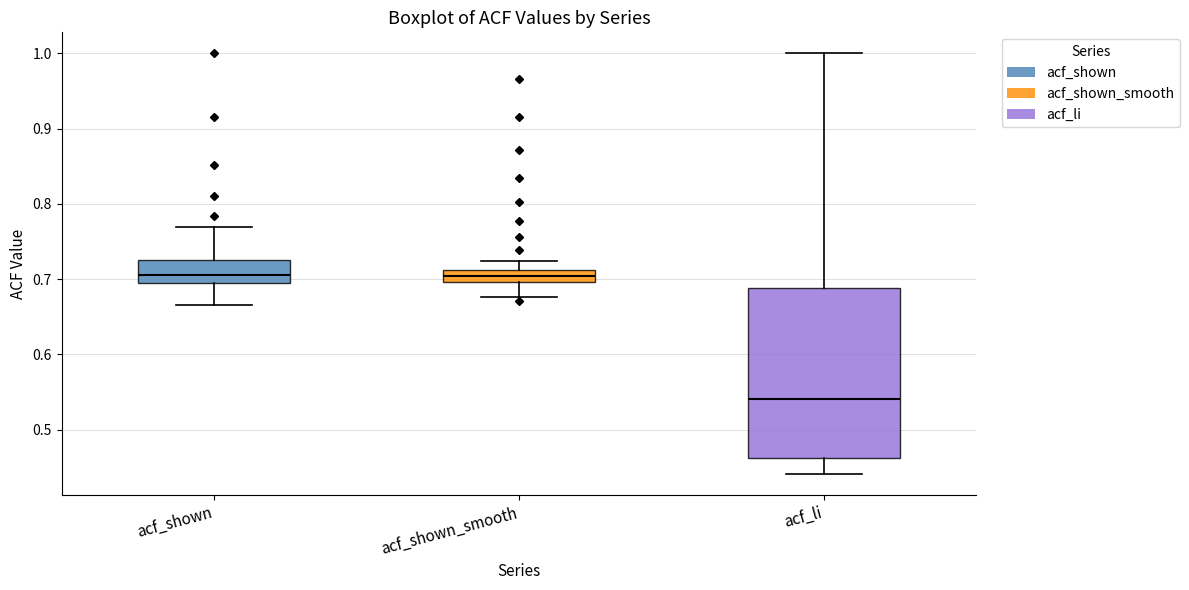

Where is the upper edge of the box for acf_shown_smooth on the y-axis? The values are not printed on the chart, so give them approximately, as read against the axis.

0.71